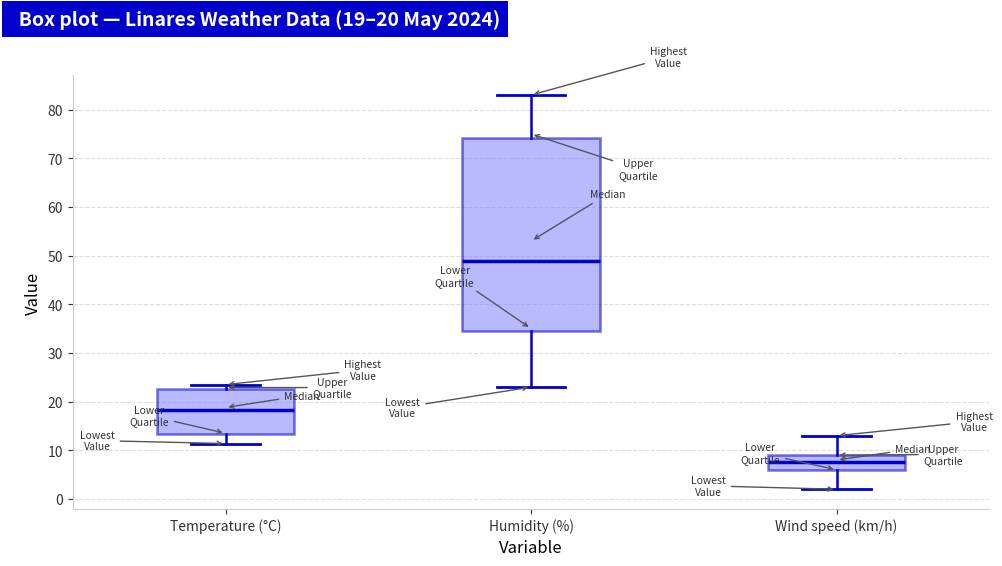

Which box is the tallest, from its lower edge to its upper edge?

Humidity (%)